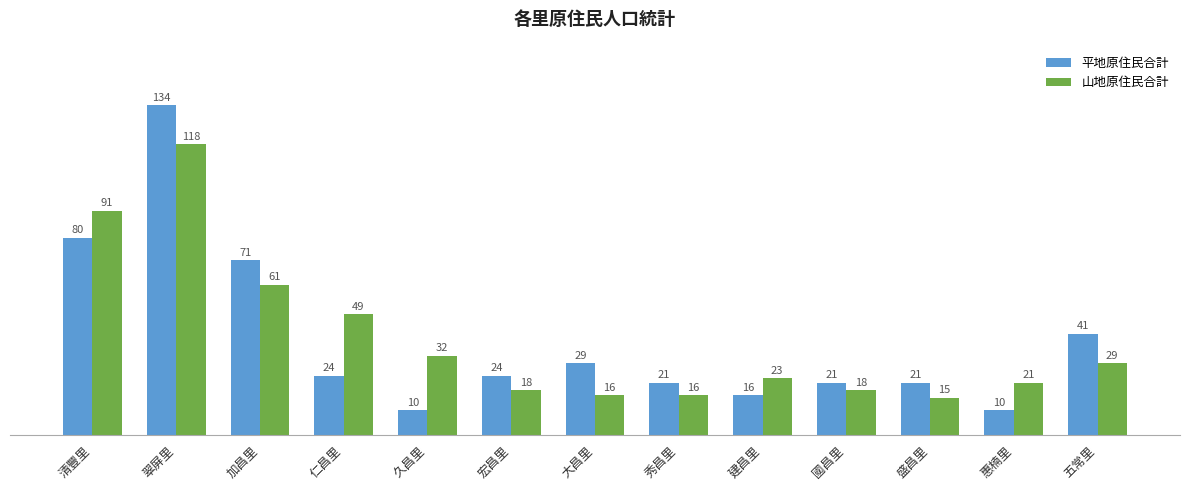

Rank the series by their maximum value, from lowest to highest.

山地原住民合計, 平地原住民合計